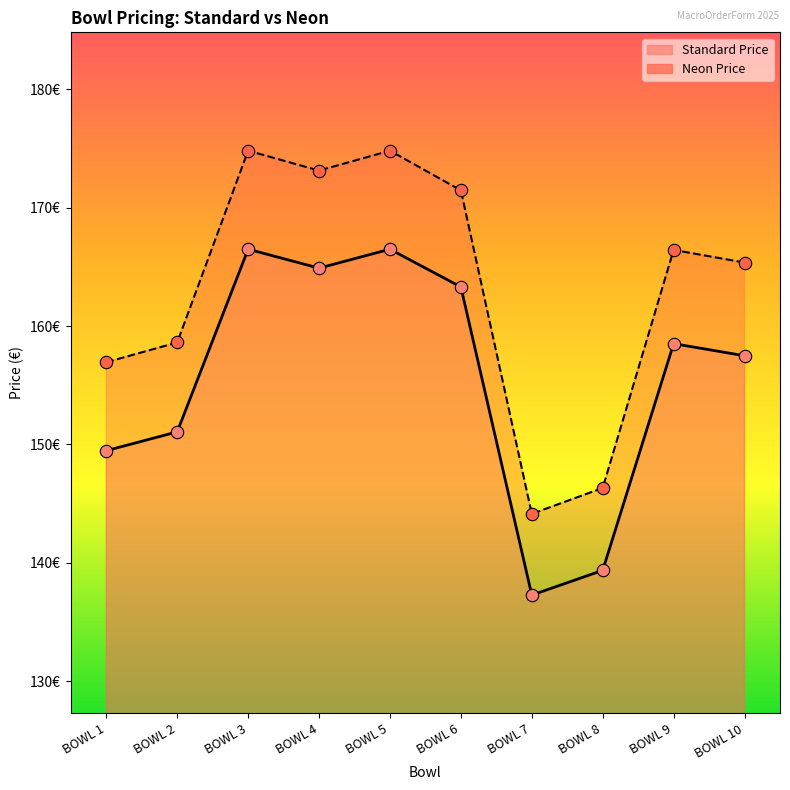

Which series reaches the minimum Y coordinate?

Standard Price